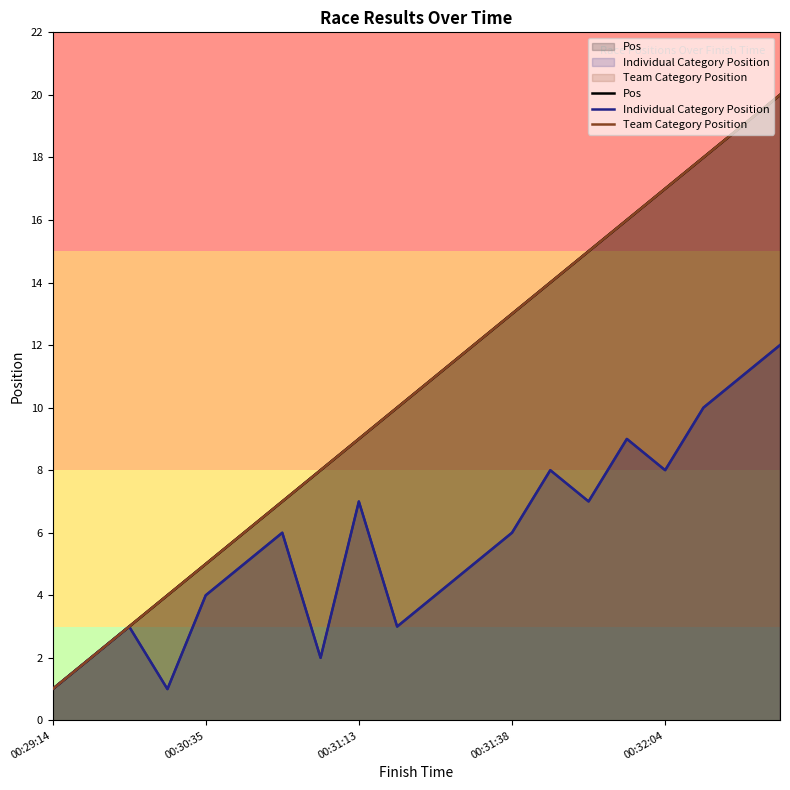

What is the sum of all Team Category Position values?

210